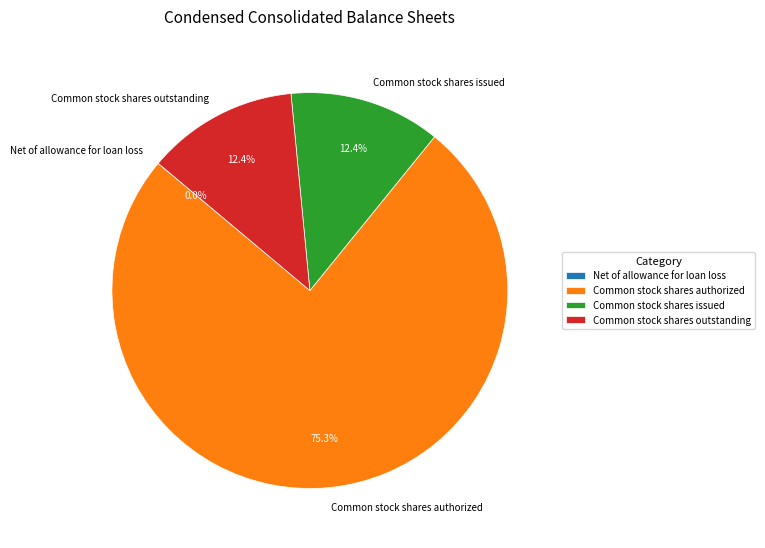

To the nearest percent, what is the average slice percentage?

25%